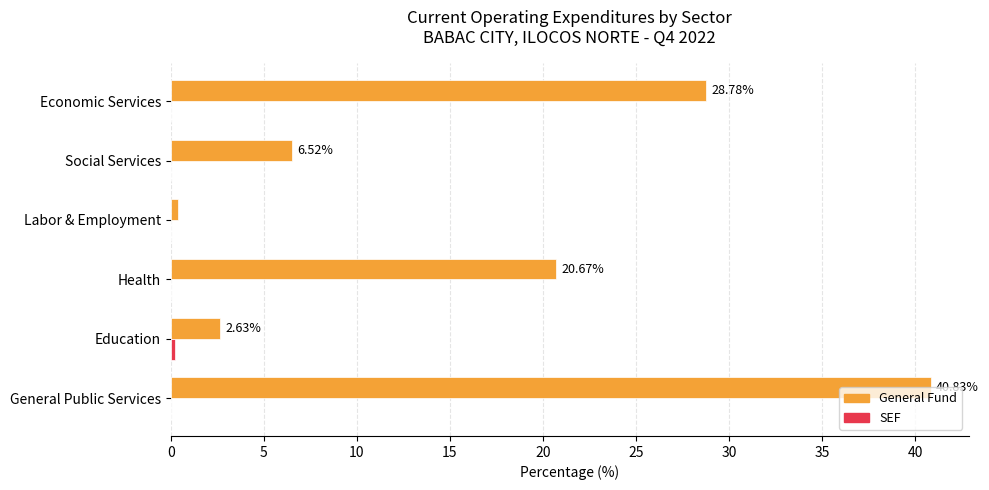

At which category does the chart reach its peak across all series?

General Public Services